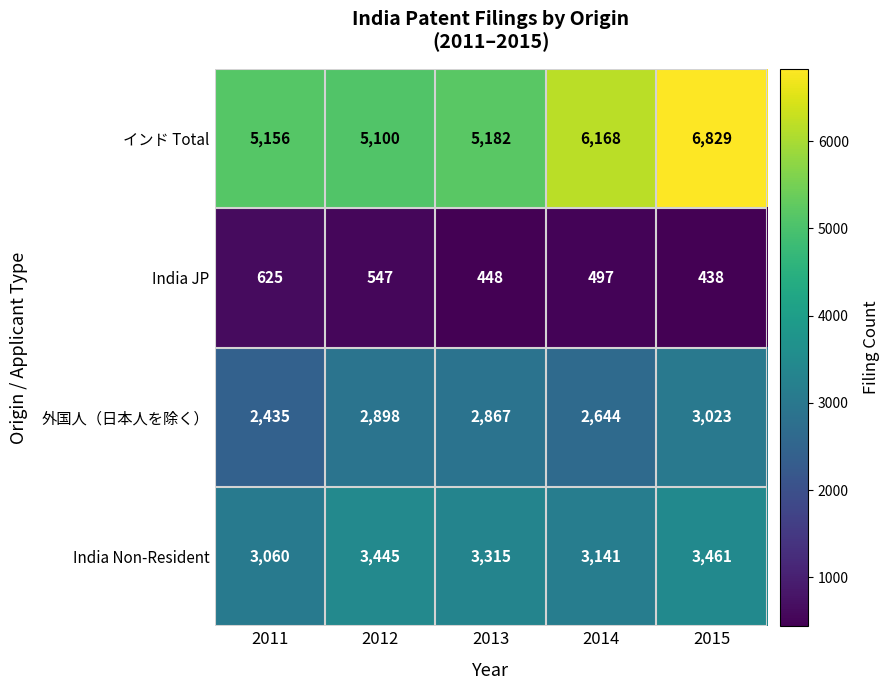

The インド Total series shows 6829 at 2015. True or false?

True